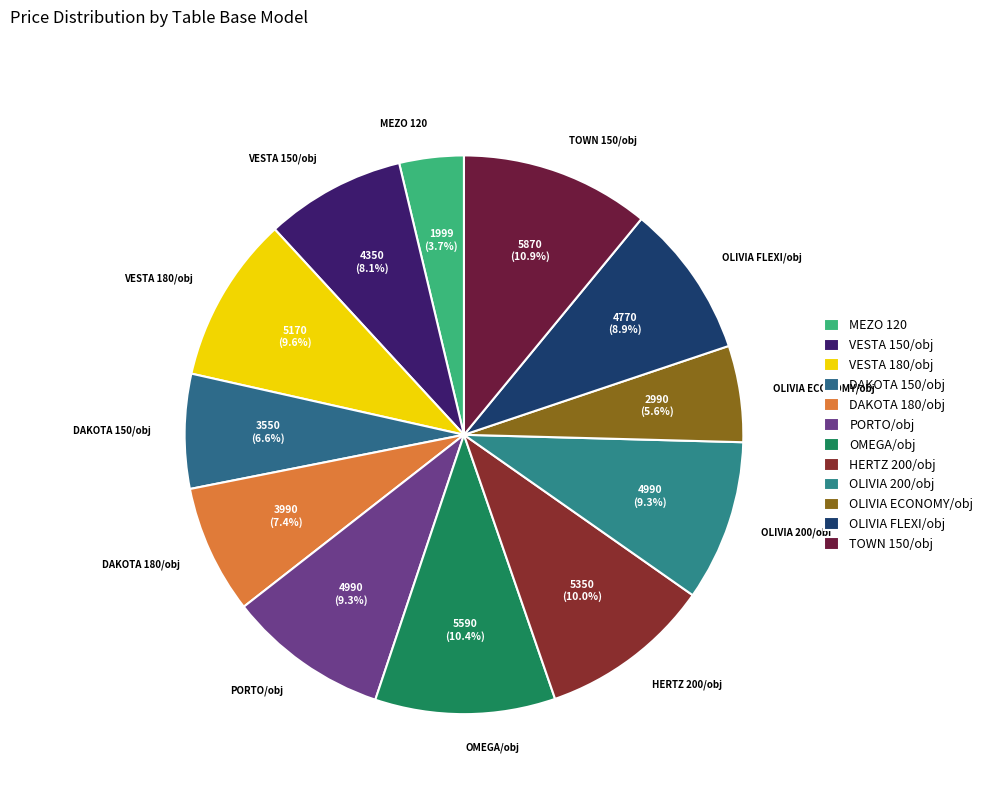

To the nearest percent, what is the difference between the TOWN 150/obj and OLIVIA FLEXI/obj slice percentages?

2%